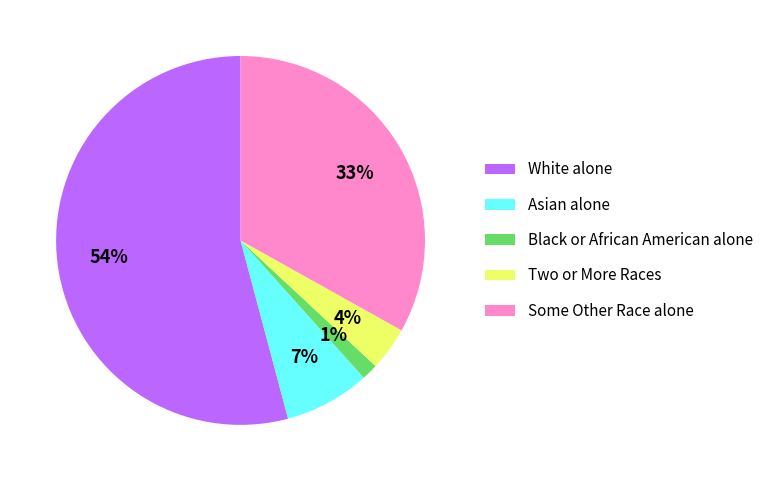

Rank the categories by value from highest to lowest.

White alone, Some Other Race alone, Asian alone, Two or More Races, Black or African American alone